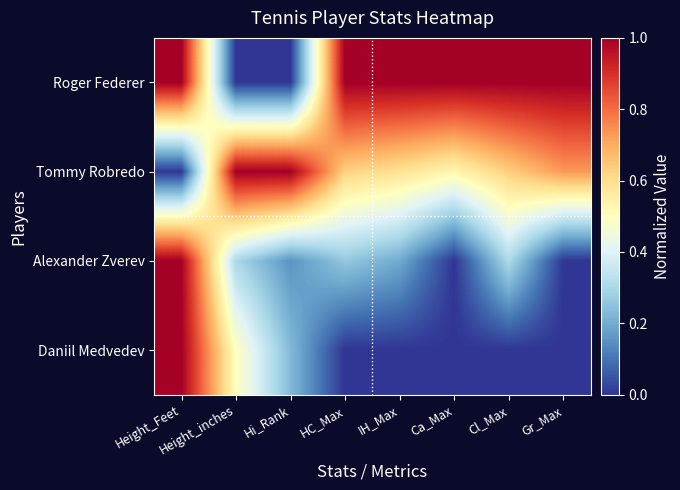

Reading right to left, what are all the values shown in this chart?

Roger Federer: Gr_Max=1.0	Cl_Max=1.0	Ca_Max=1.0	IH_Max=1.0	HC_Max=1.0	Hi_Rank=0.0	Height_inches=0.0	Height_Feet=1.0
Tommy Robredo: Gr_Max=0.7	Cl_Max=0.6	Ca_Max=0.5	IH_Max=0.6	HC_Max=0.6	Hi_Rank=1.0	Height_inches=1.0	Height_Feet=0.0
Alexander Zverev: Gr_Max=0.0	Cl_Max=0.3	Ca_Max=0.0	IH_Max=0.2	HC_Max=0.3	Hi_Rank=0.2	Height_inches=0.3	Height_Feet=1.0
Daniil Medvedev: Gr_Max=0.0	Cl_Max=0.0	Ca_Max=0.0	IH_Max=0.0	HC_Max=0.0	Hi_Rank=0.2	Height_inches=0.5	Height_Feet=1.0